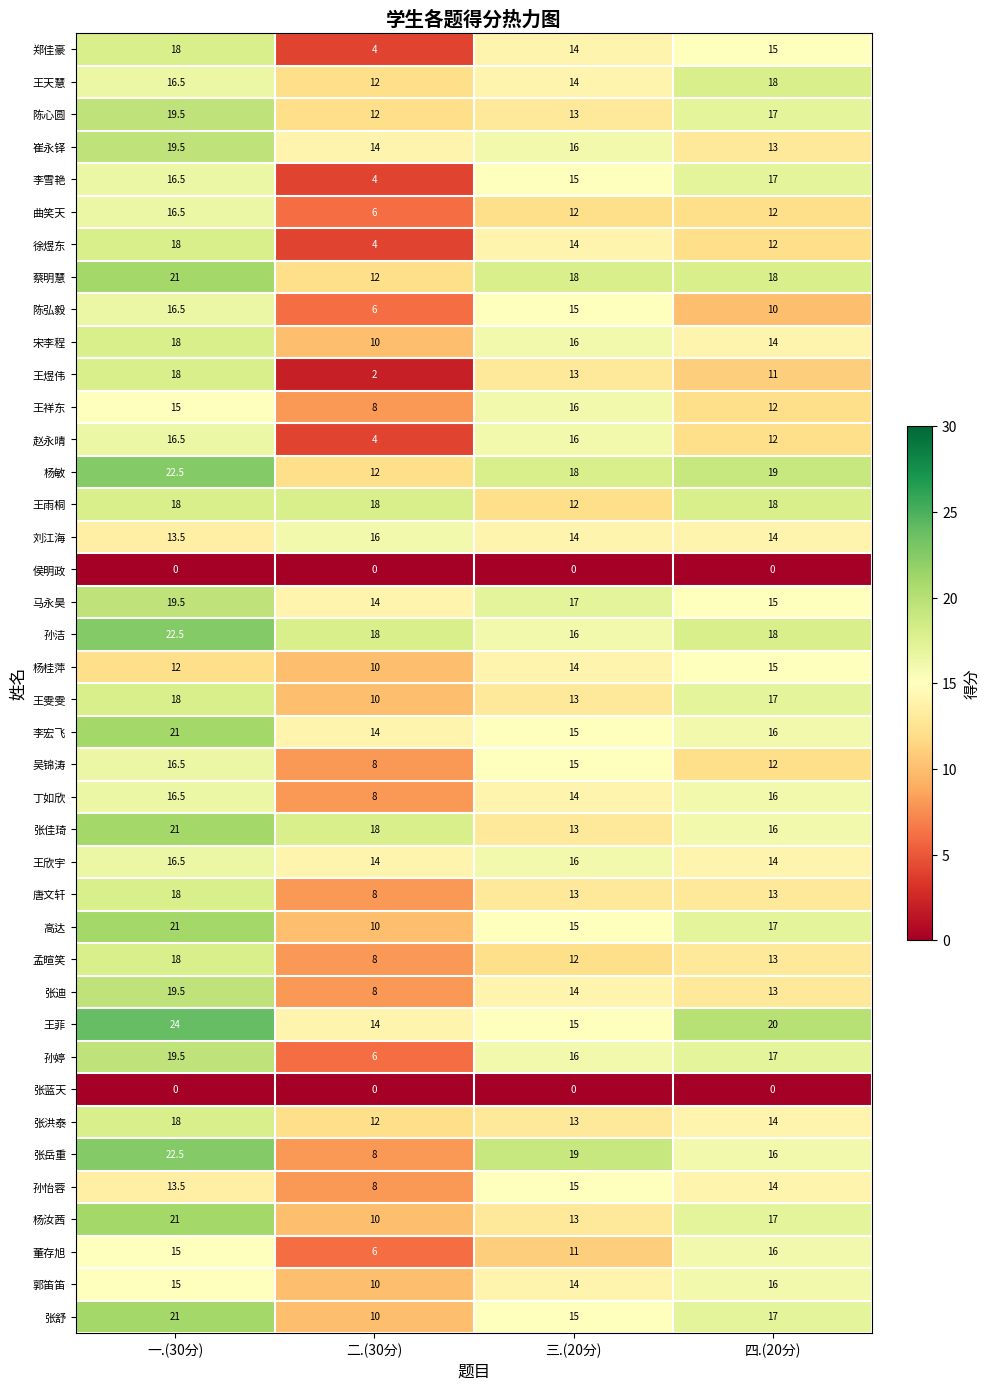

What is the maximum value for 杨汝茜?

21.0